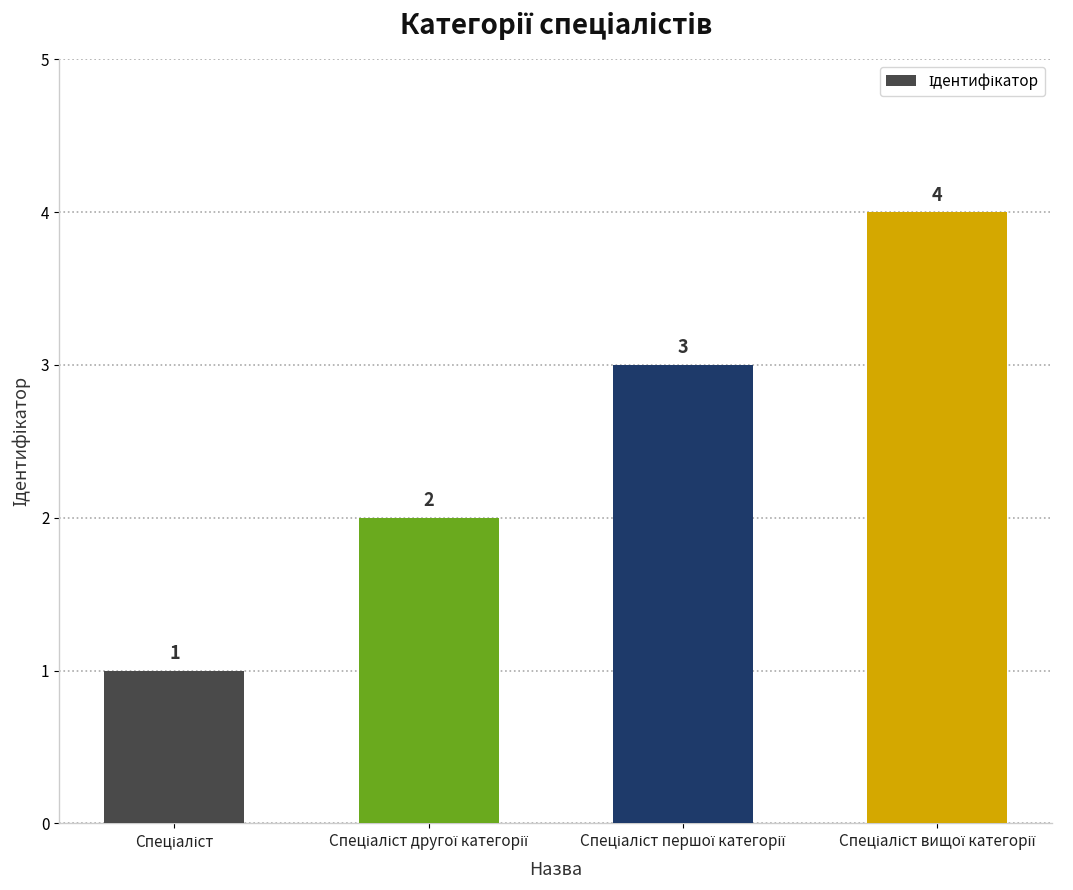

Are the bars horizontal?

No